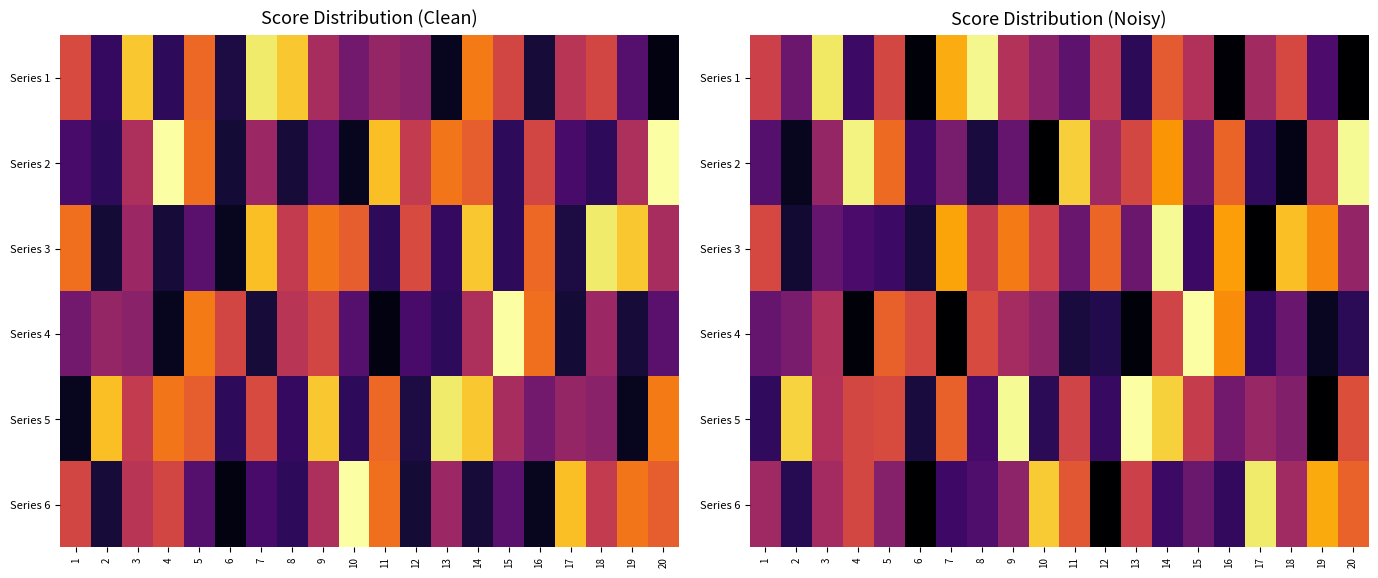

What is the sum of all Series 5 values?

663.2